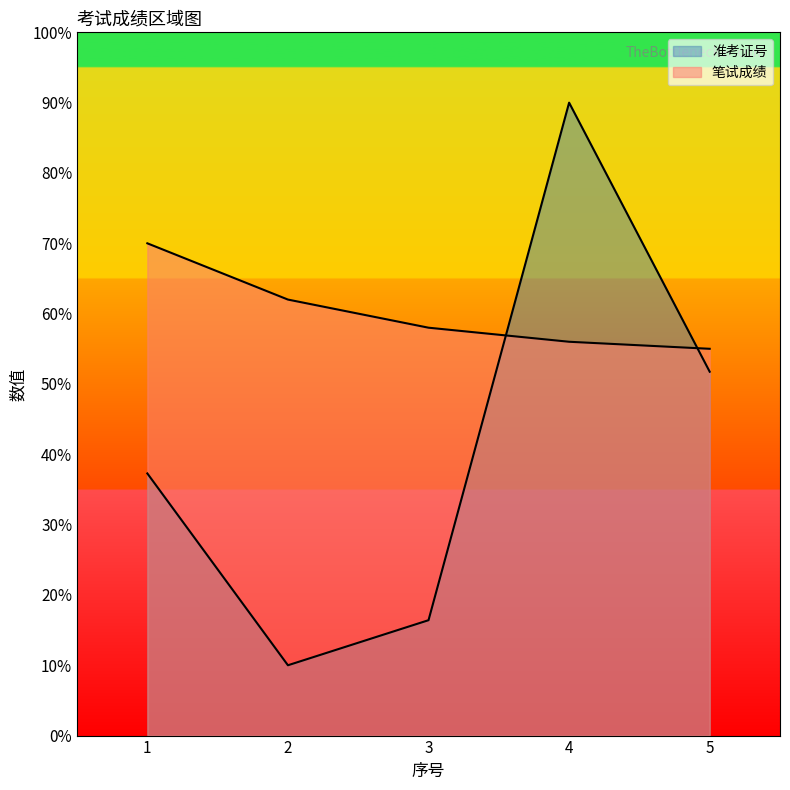

What is the sum of the 笔试成绩 values at 4 and 2?

118.0